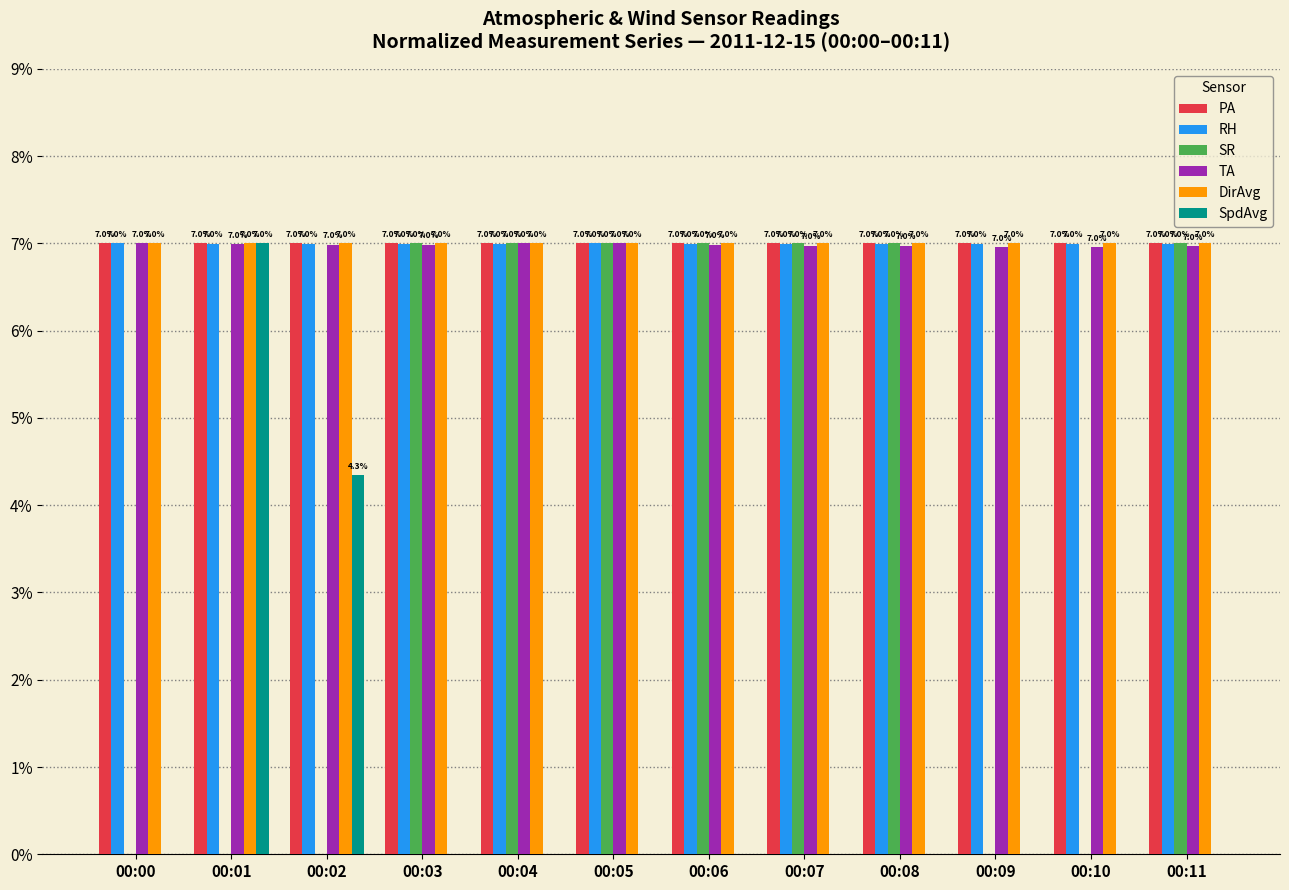

What is the maximum value shown in the chart?

7.0